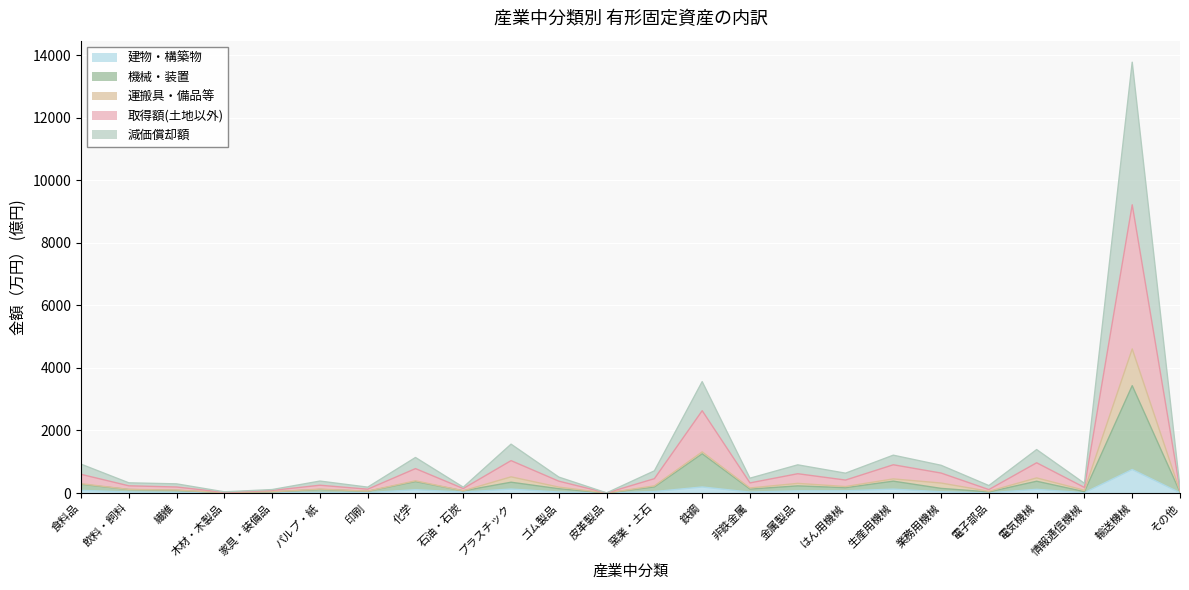

Where is the first local maximum for 減価償却額?

パルプ・紙